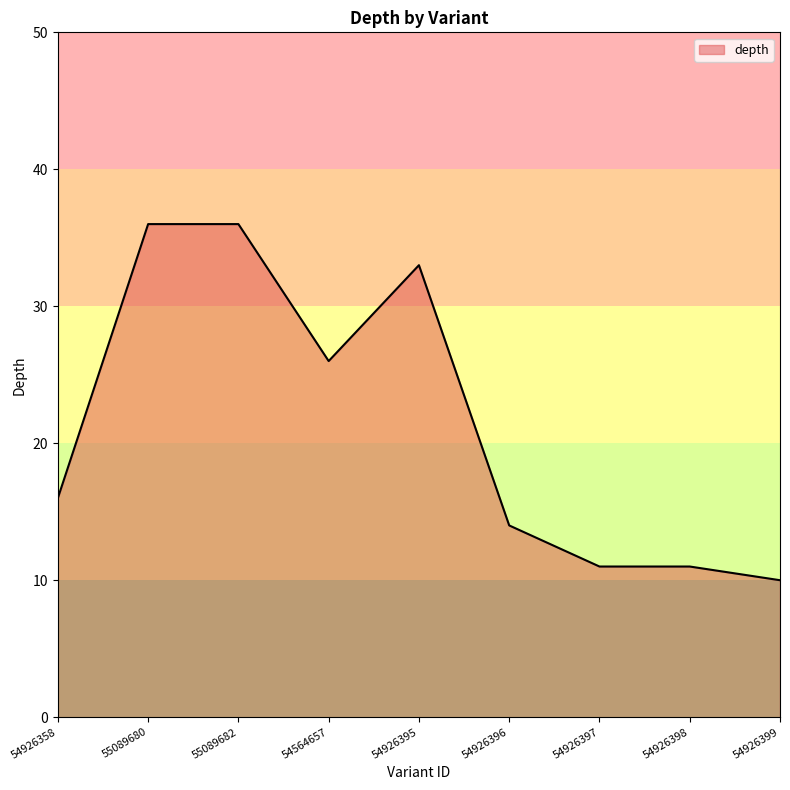

Approximately how many times larger is the value at 54926395 compared to 54564657?

1.3